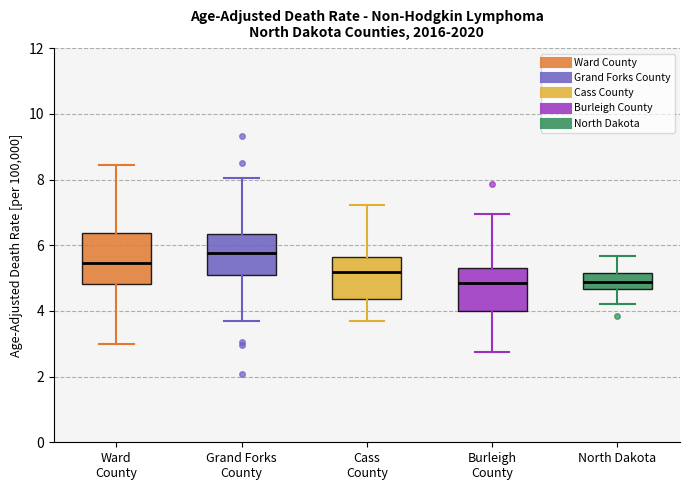

Where does the median line of the box for Grand Forks County sit on the y-axis? The values are not printed on the chart, so give them approximately, as read against the axis.

5.8